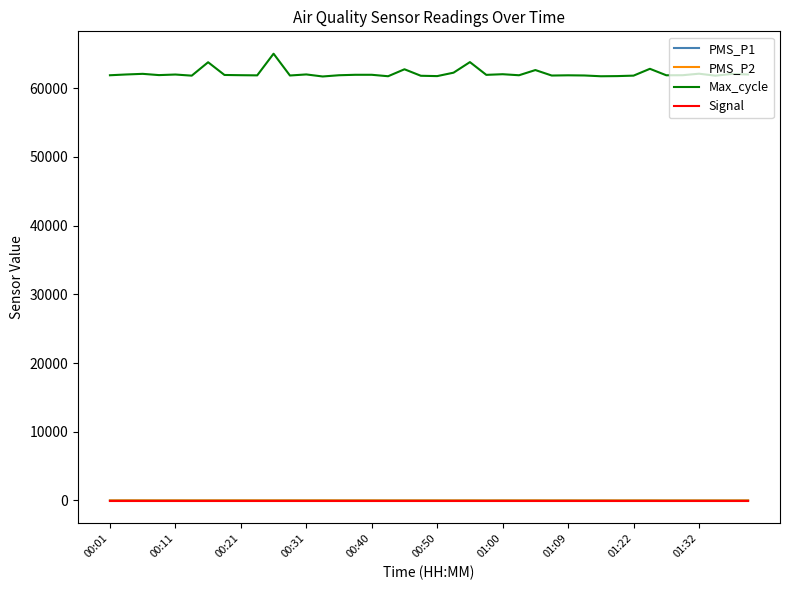

What is the smallest value displayed?

-77.0